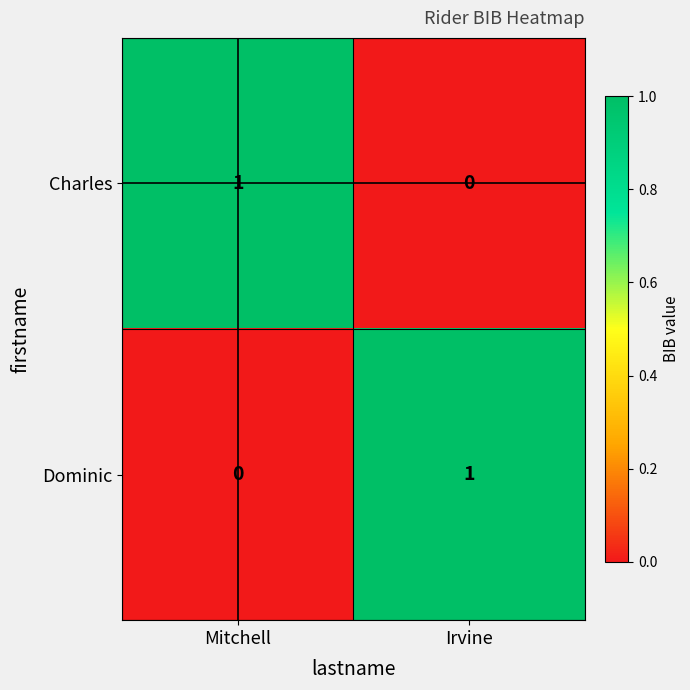

Reading left to right, what are all the values shown in this chart?

Charles: 1	0
Dominic: 0	1